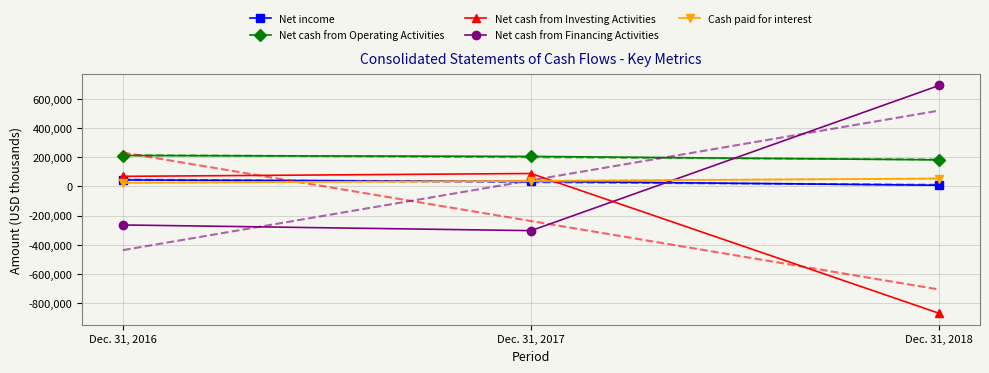

Rank the series by their maximum value, from lowest to highest.

Net income, Cash paid for interest, Net cash from Investing Activities, Net cash from Operating Activities, Net cash from Financing Activities